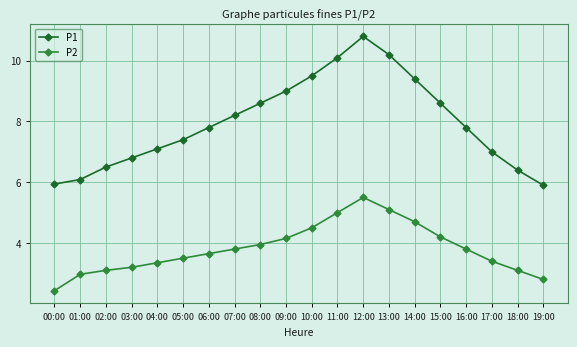

Does the chart have visible grid lines?

Yes